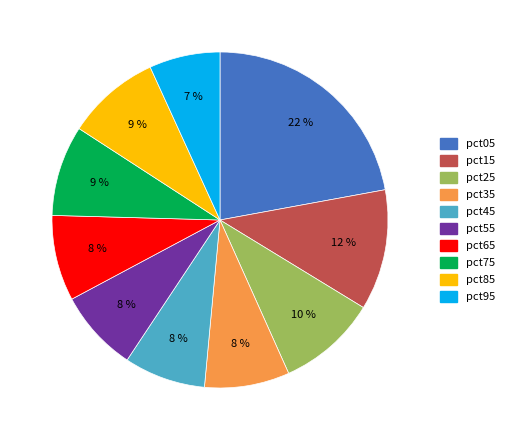

Is it true that pct15 is 1% of the pie?

False